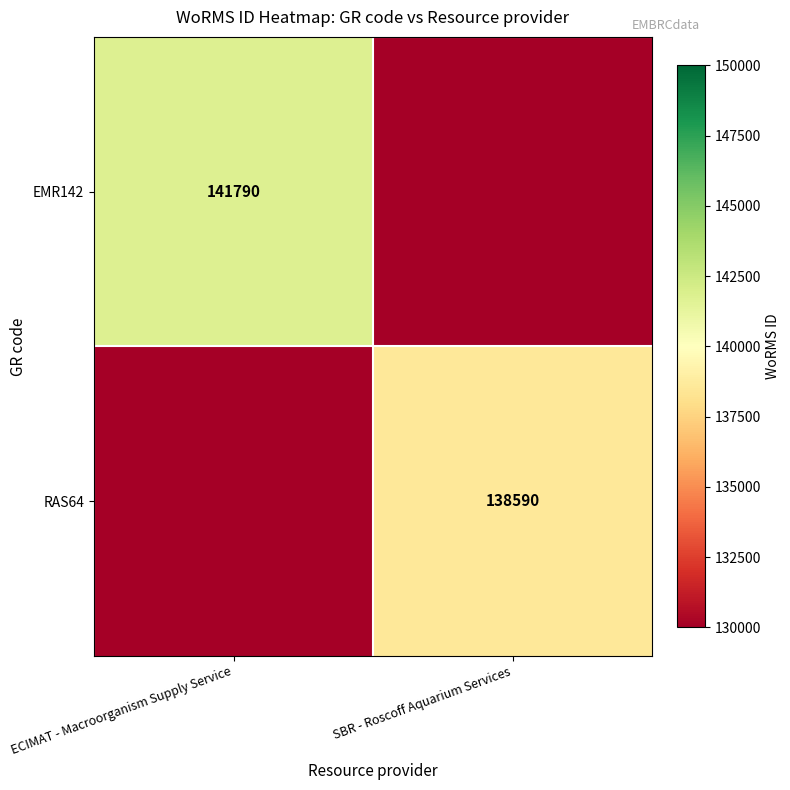

The EMR142 series shows 141790 at ECIMAT - Macroorganism Supply Service. True or false?

True